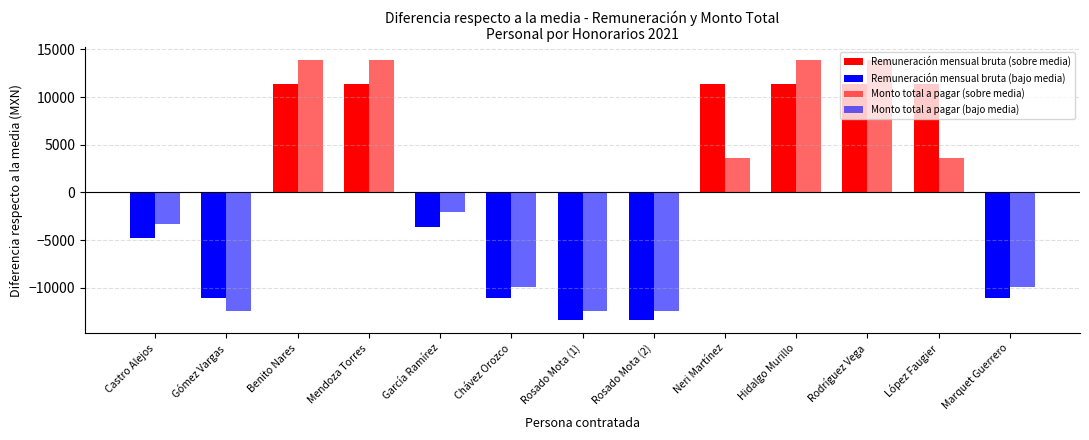

Rank the categories by Monto total a pagar value from lowest to highest.

Rosado Mota (1), Rosado Mota (2), Gómez Vargas, Chávez Orozco, Marquet Guerrero, Castro Alejos, García Ramírez, Neri Martínez, López Faugier, Benito Nares, Mendoza Torres, Hidalgo Murillo, Rodríguez Vega